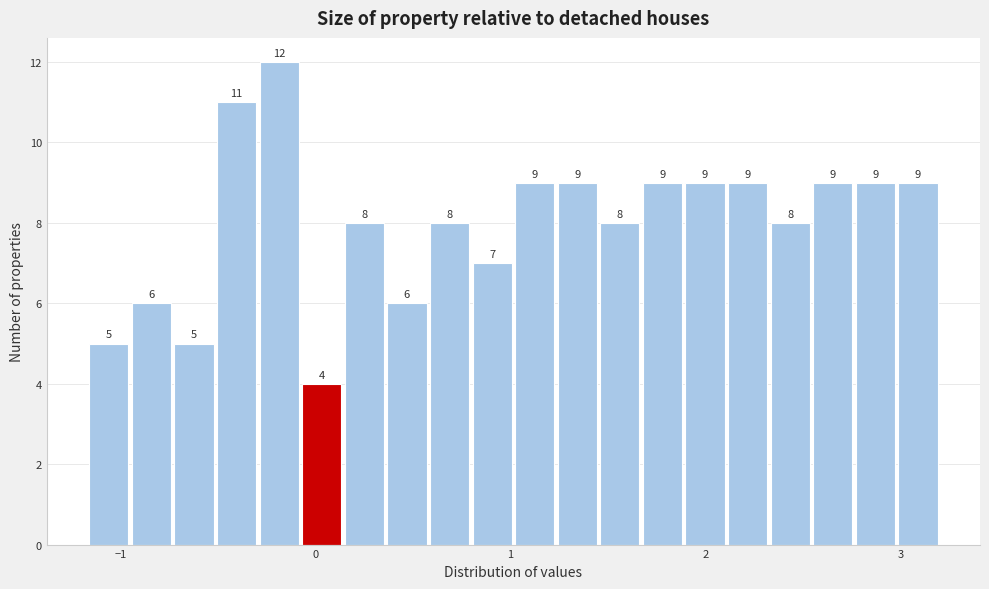

Around what value on the x-axis is the tallest bar? Give the approximate position of its centre, as read against the axis.

-0.2